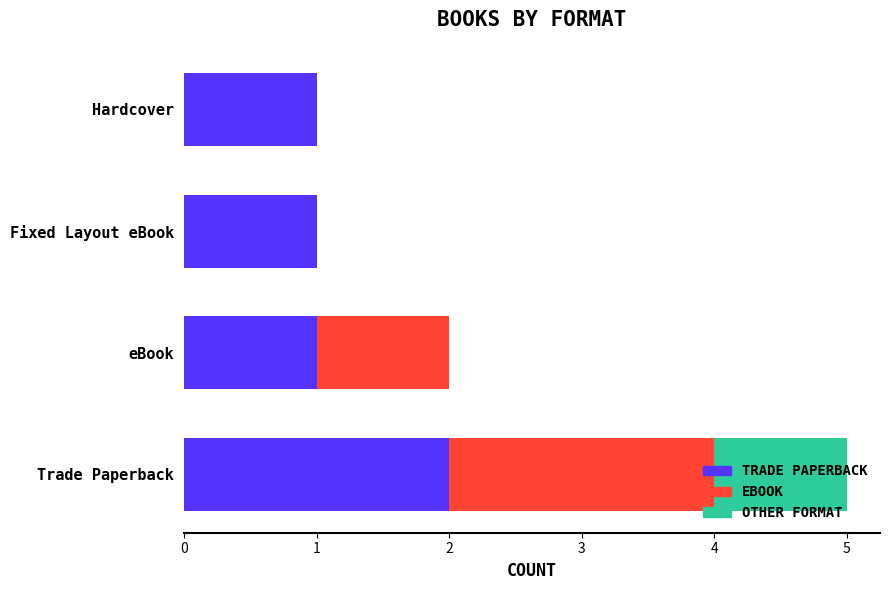

At which category is the sum across all series the highest?

Trade Paperback